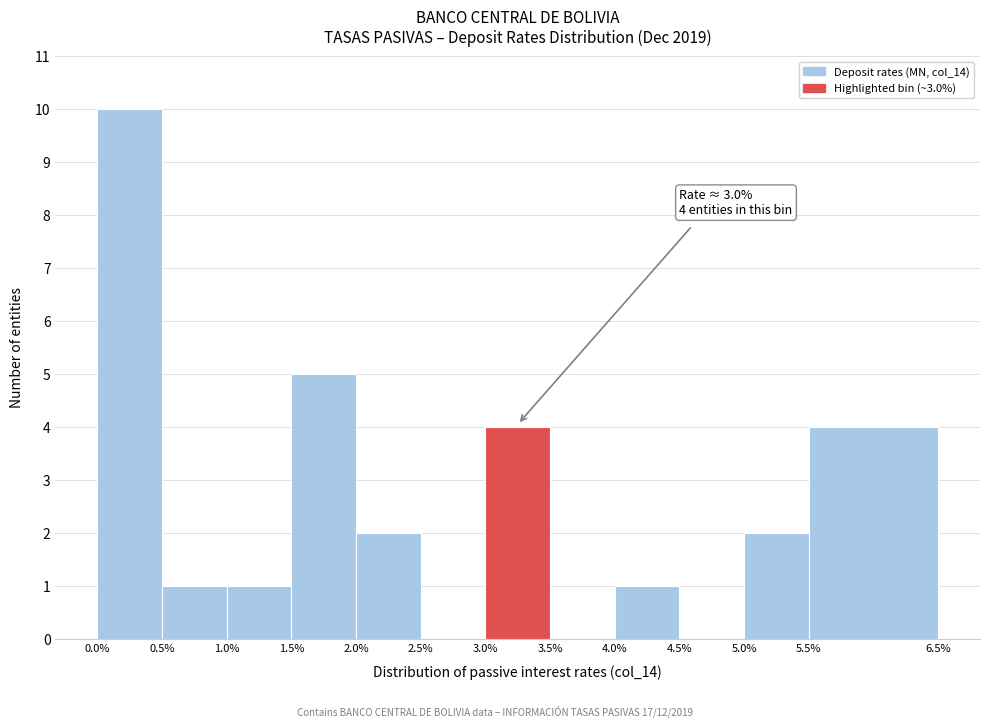

Over which range of the x-axis is the bar tallest?

0.0% to 0.5%